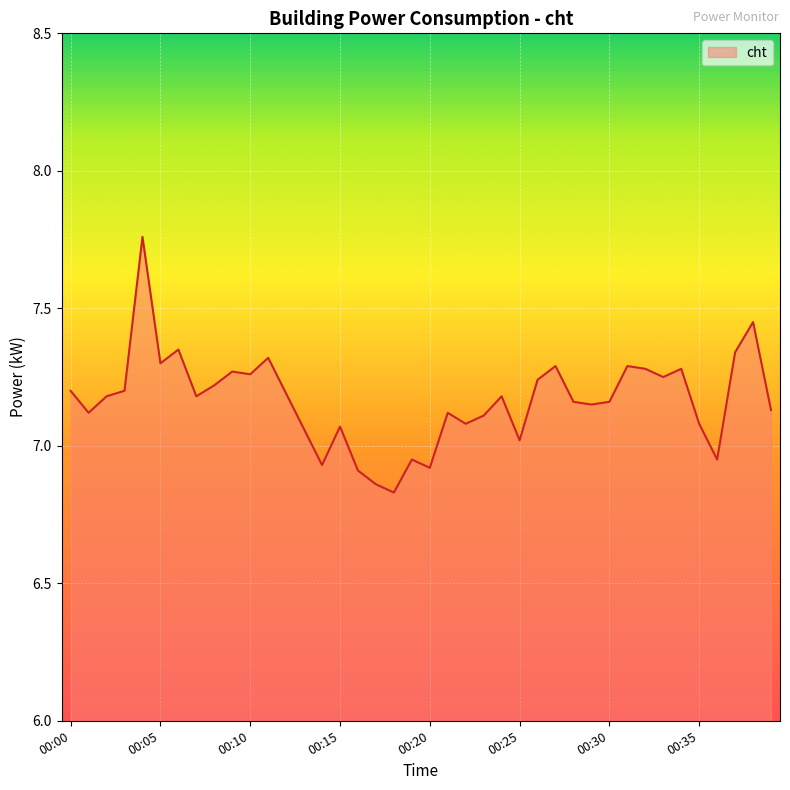

What is the difference between the maximum and minimum values?

0.9